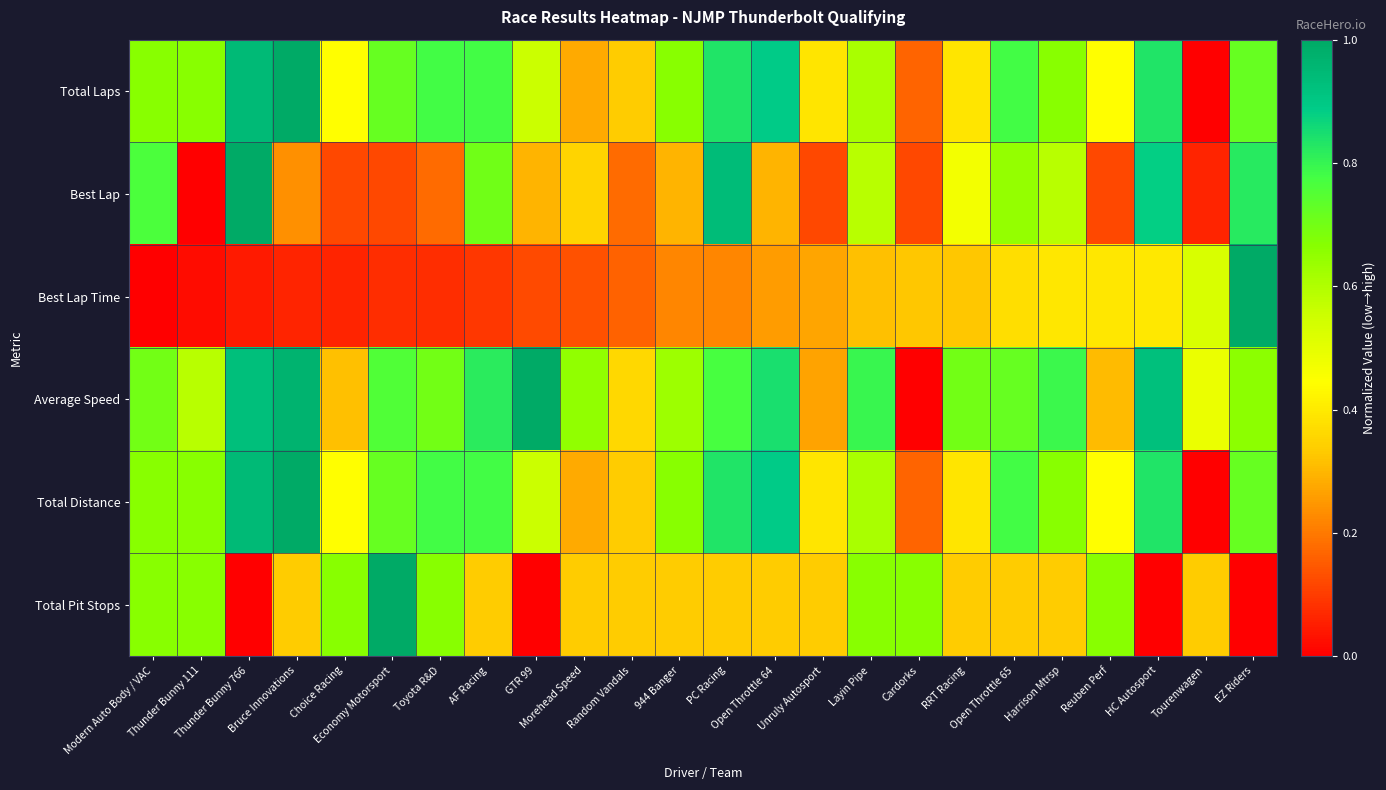

Which series has the largest range (max minus min)?

Total Laps